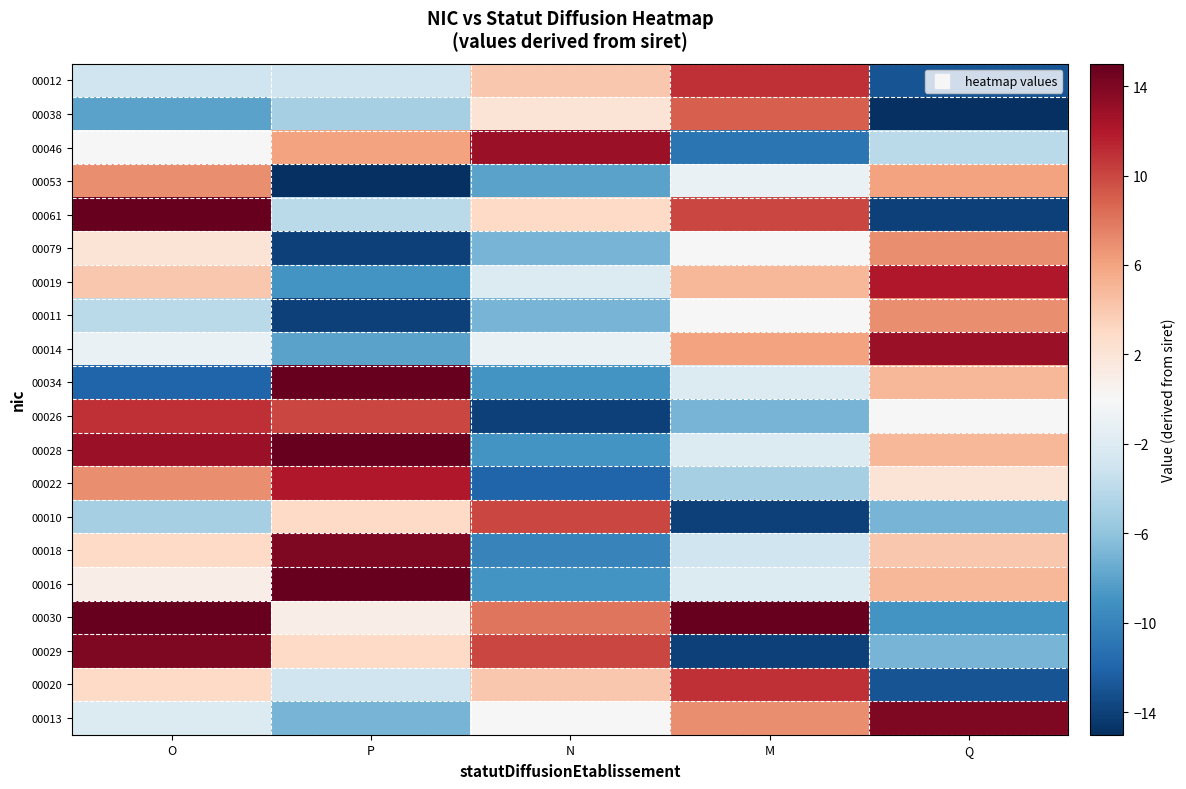

Which series has the widest spread of values?

00061